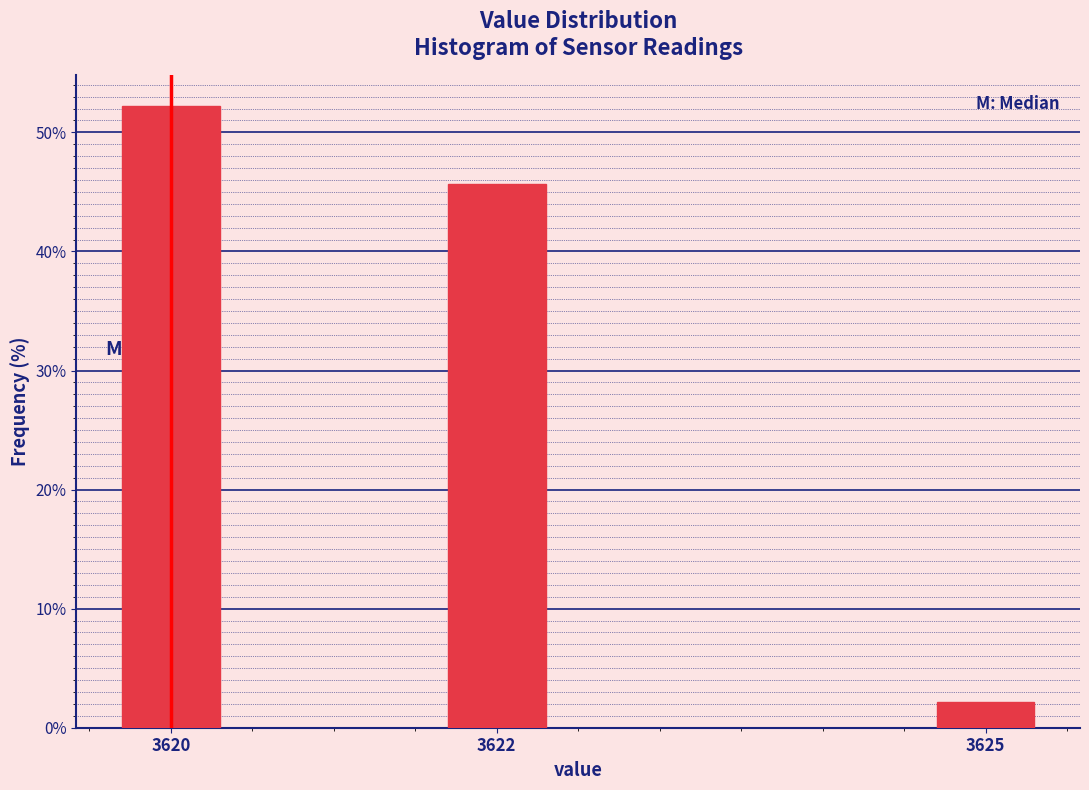

Reading left to right, list all the values displayed in this chart.

3620=52.2	3622=45.7	3625=2.2